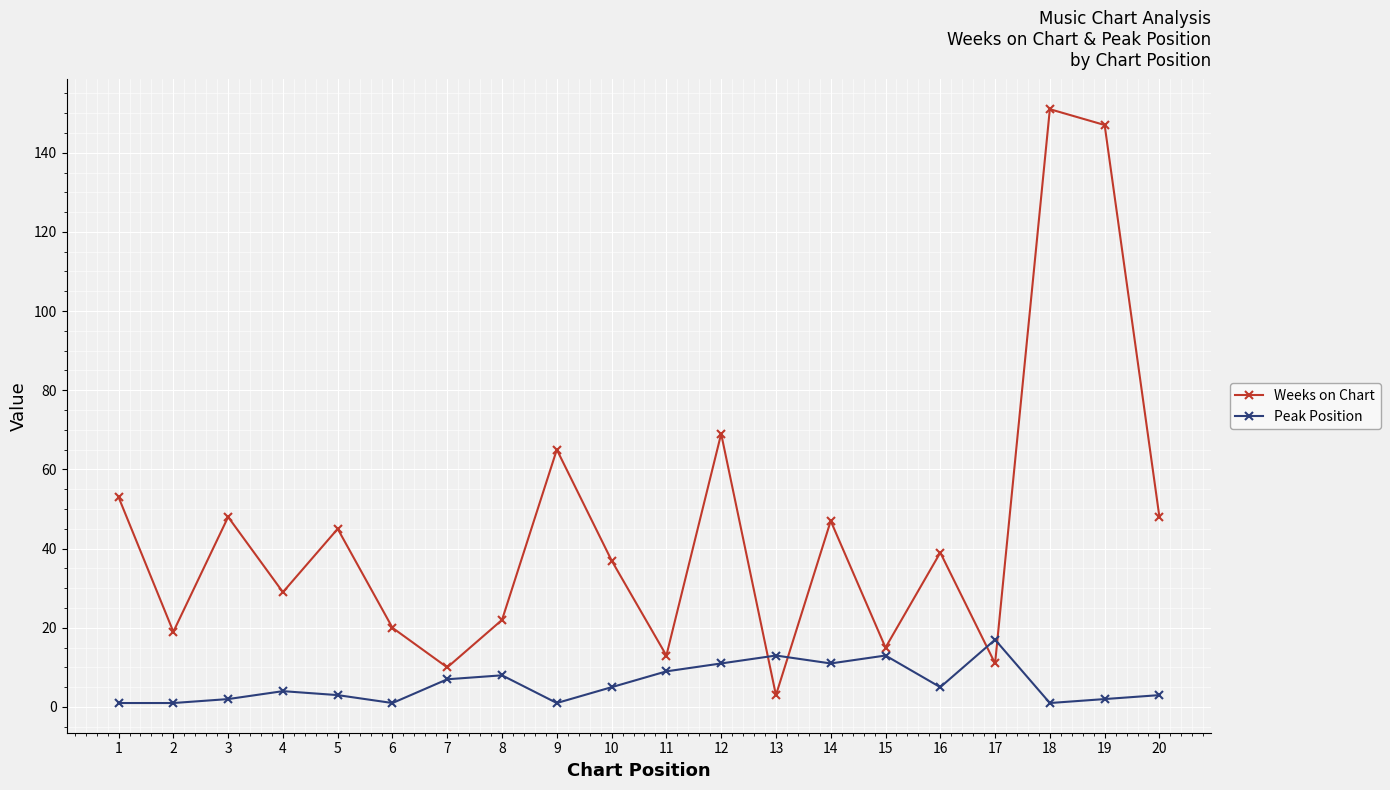

Which category has the lowest value in the Weeks on Chart series?

13